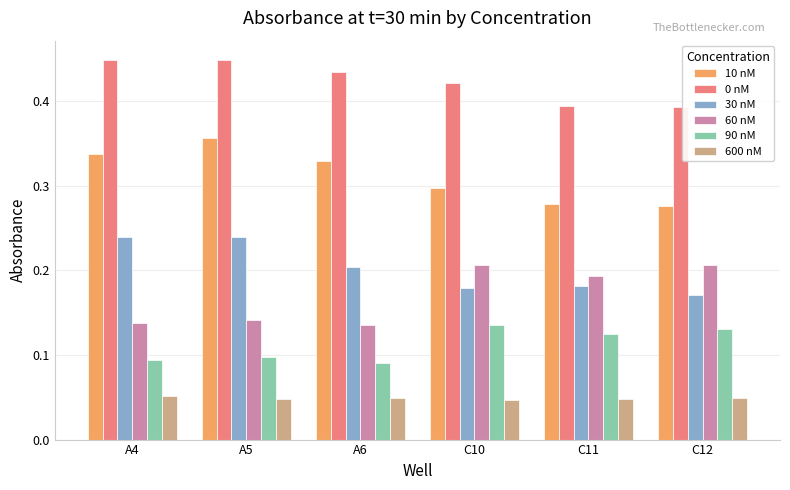

True or false: 90 nM has a value of 0.1 at C10.

True